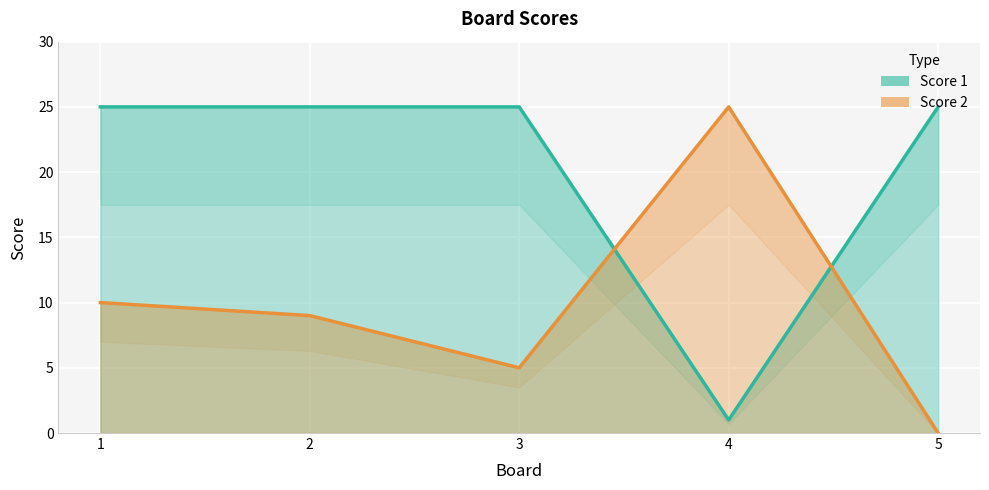

What is the sum of all Score 2 values?

49